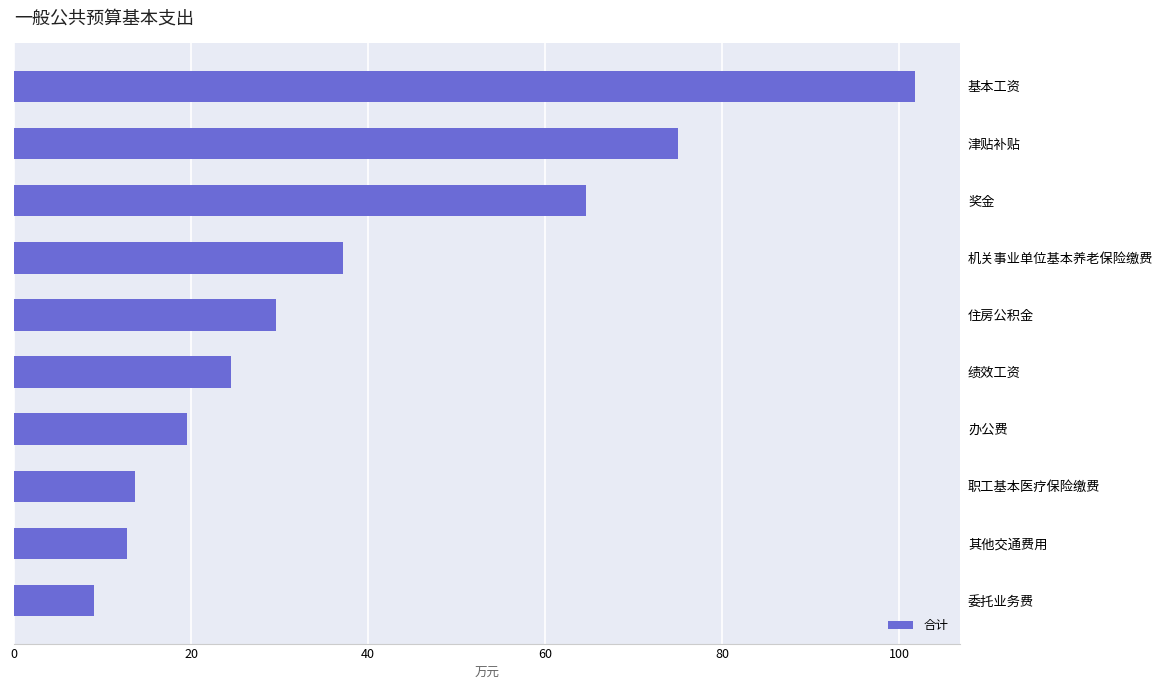

Is it true that the value at 其他交通费用 is 21.2?

False